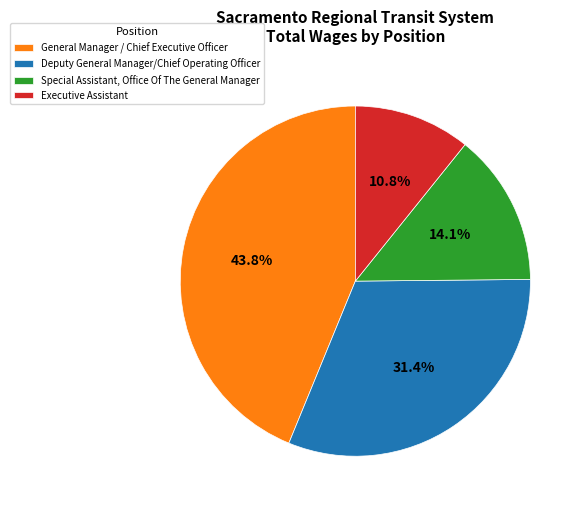

The Executive Assistant slice represents 5% of the pie. True or false?

False